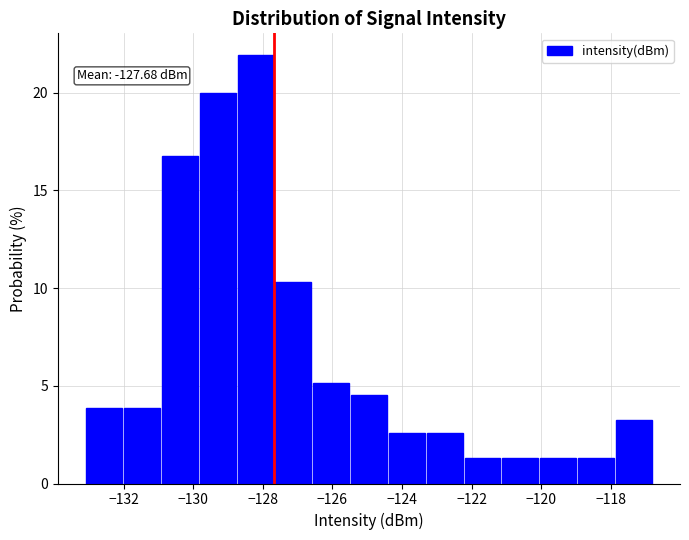

Which range on the x-axis has the tallest bar?

-128.8 to -127.6